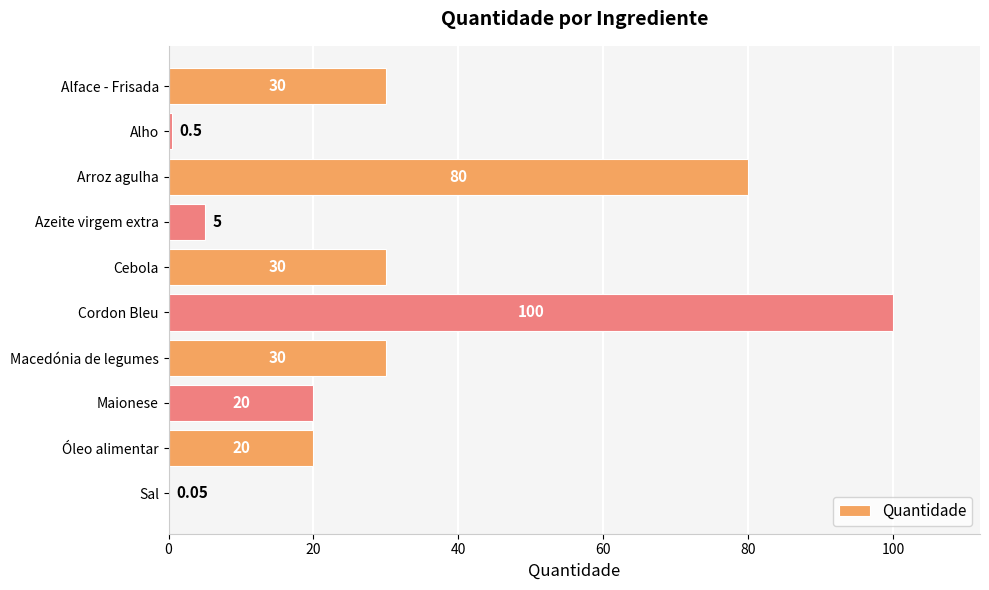

What is the average value?

31.6